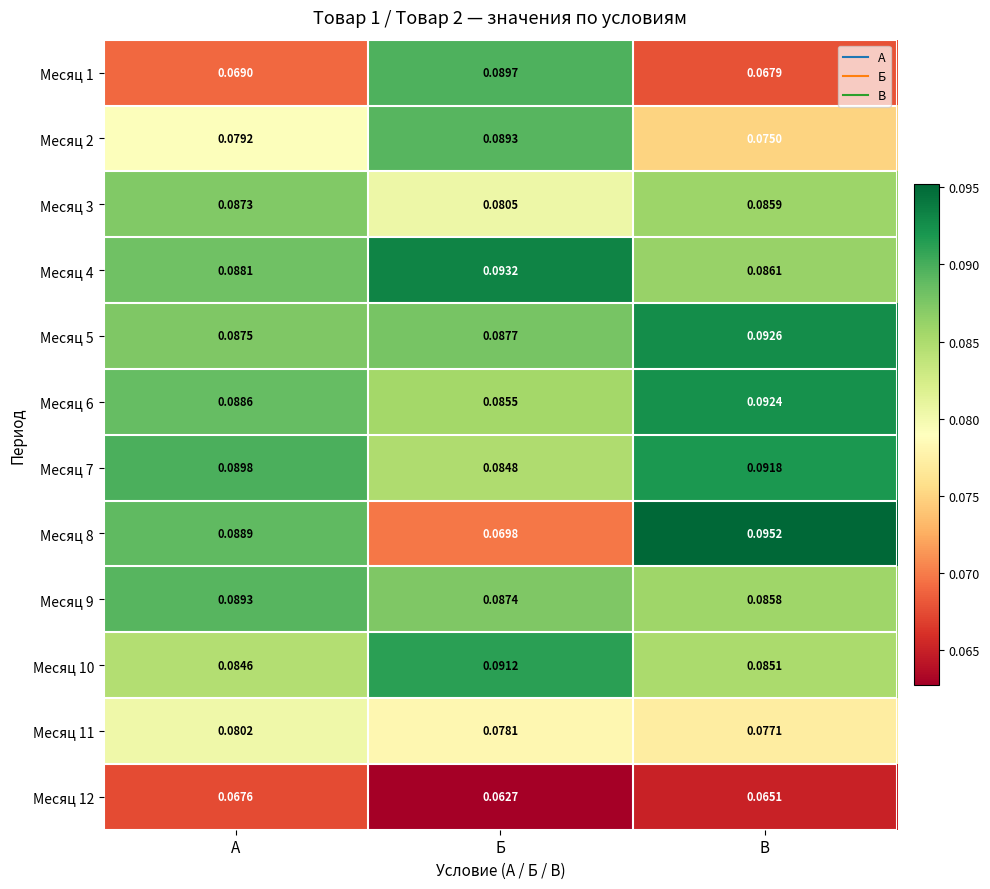

How many distinct data groups are displayed?

12